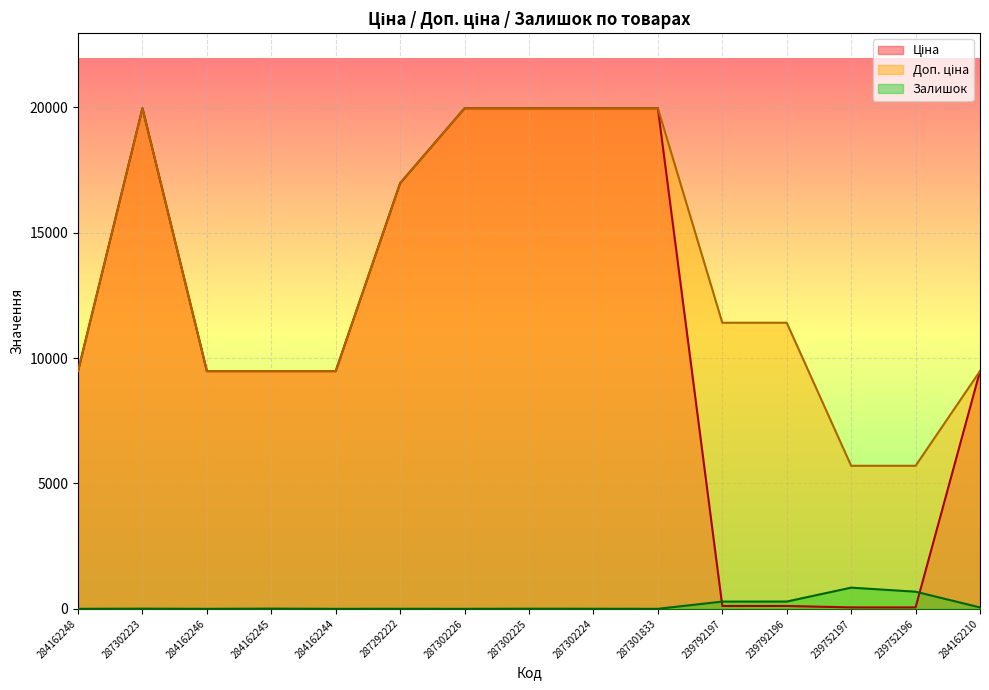

What is the value of the Ціна point at the 3rd from the left?

9480.1